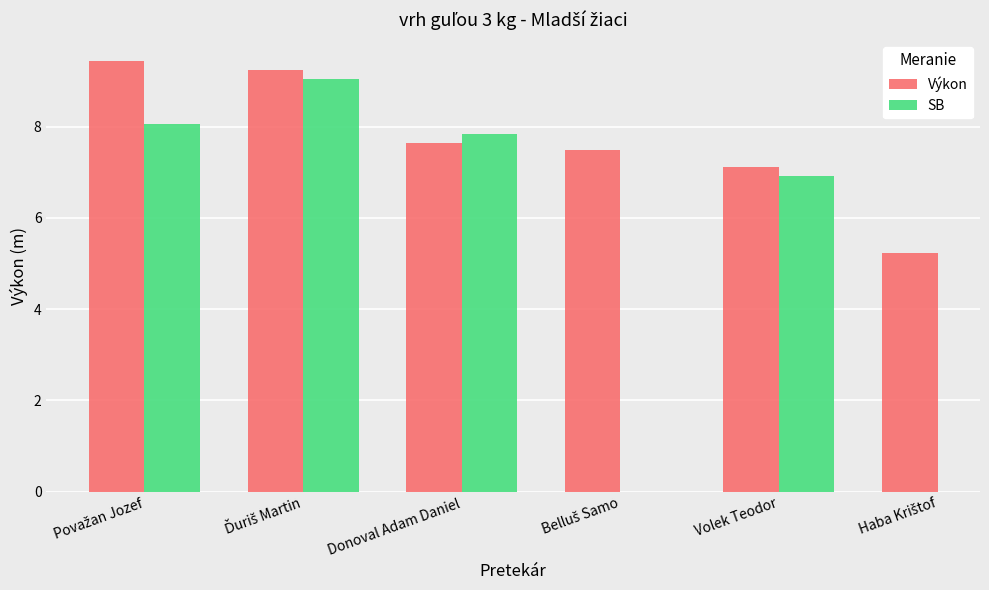

What is the average value of the Výkon series?

7.7